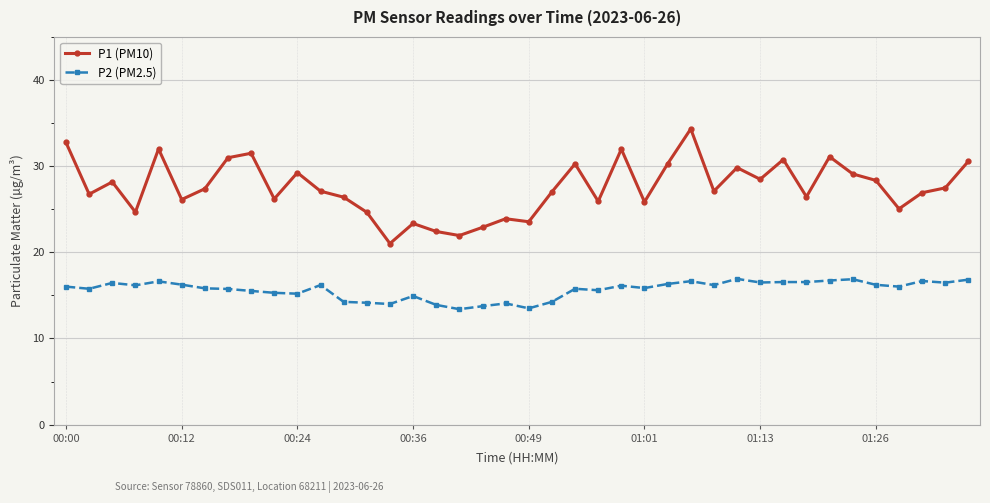

What is the value of the P1 (PM10) point at the 17th from the left?

22.4